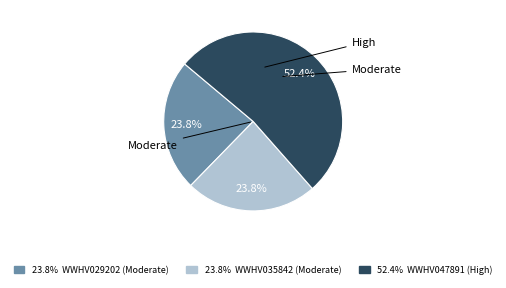

Is there any slice that represents more than half of the pie?

Yes